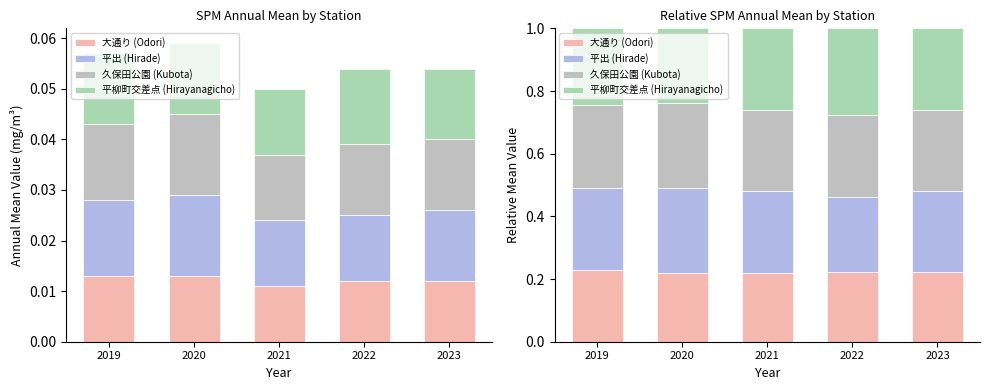

Is it true that 平出 (Hirade) equals 0.2 at 2022?

True